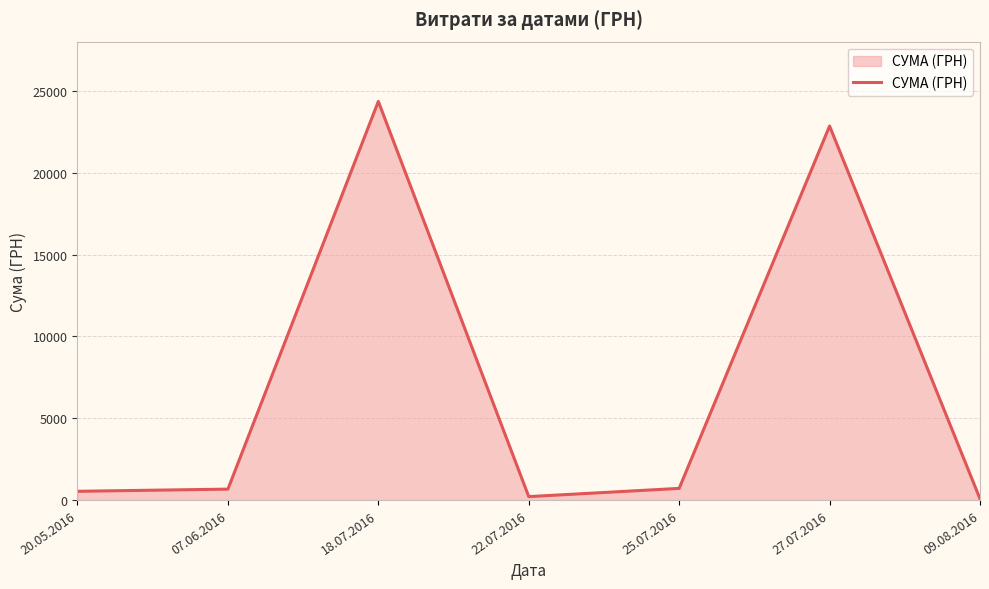

Is it true that the value at 27.07.2016 is 22864.0?

True